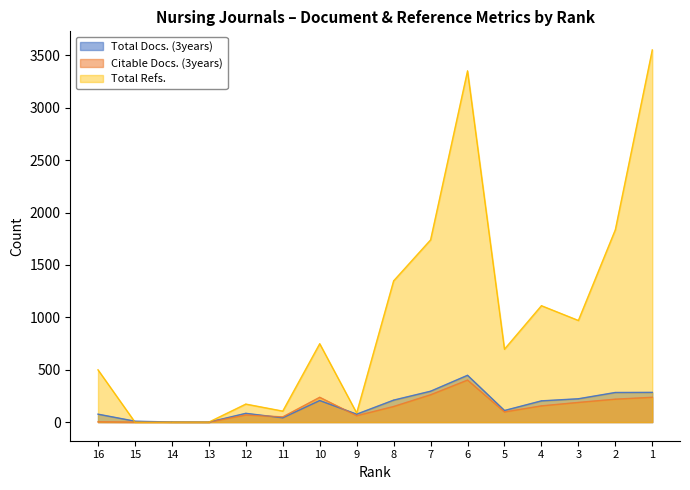

What is the difference between the Citable Docs. (3years) values at 16 and 7?

258